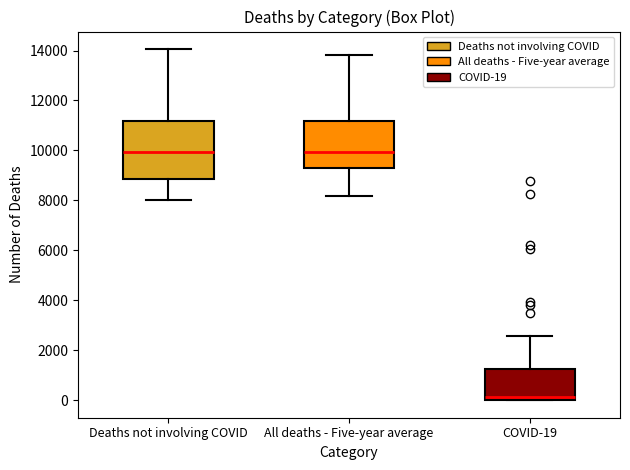

Reading left to right, read every box against the y-axis: the position of its median line, the range the box covers, and the ends of its whiskers. The values are not printed on the chart, so give them approximately, as read against the axis.

Deaths not involving COVID: median 10000, box 8800 to 11200, whiskers 8000 to 14000
All deaths - Five-year average: median 10000, box 9200 to 11200, whiskers 8200 to 13800
COVID-19: median 200, box 0 to 1200, whiskers 0 to 2600